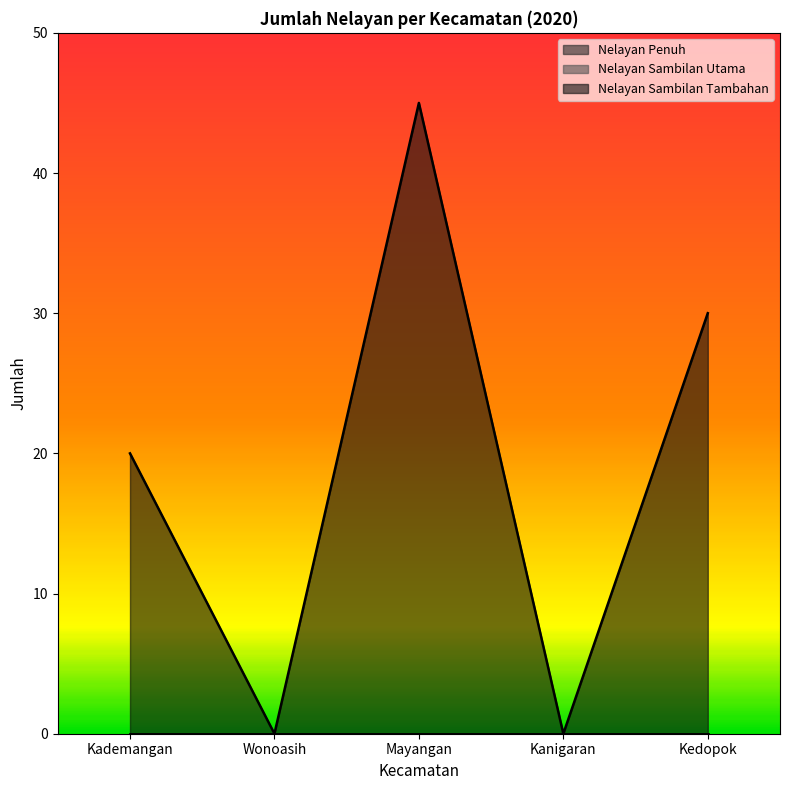

What are all the series names shown in the legend?

Nelayan Penuh, Nelayan Sambilan Utama, Nelayan Sambilan Tambahan